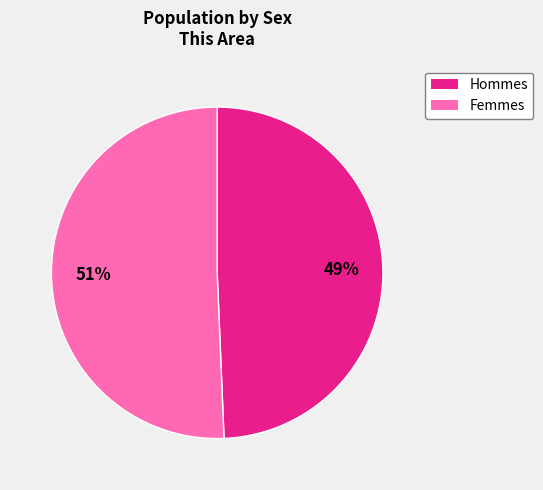

How many segments does this pie chart have?

2